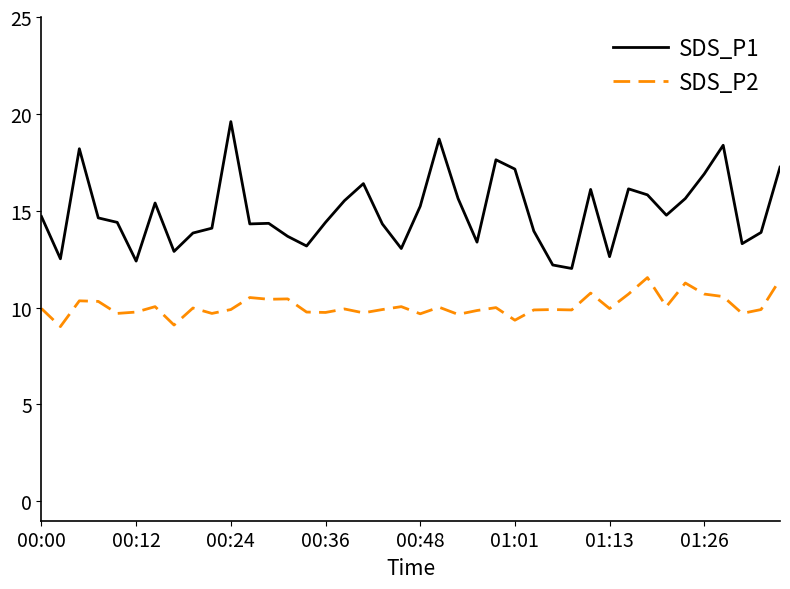

True or false: SDS_P1 has more than 0 points higher than both neighbors.

True